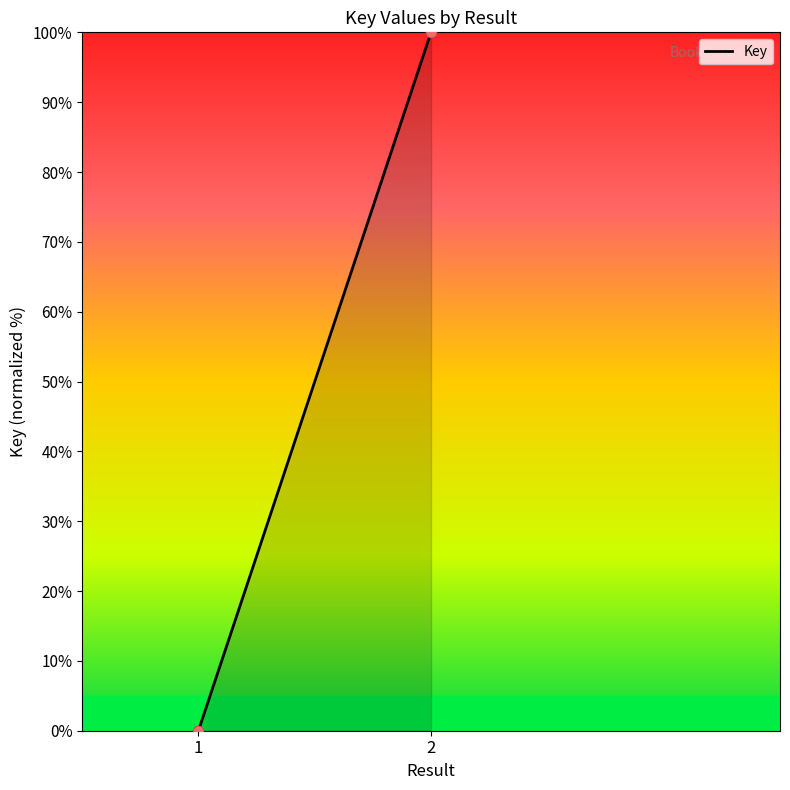

What is the change in value from 1 to 2?

+100